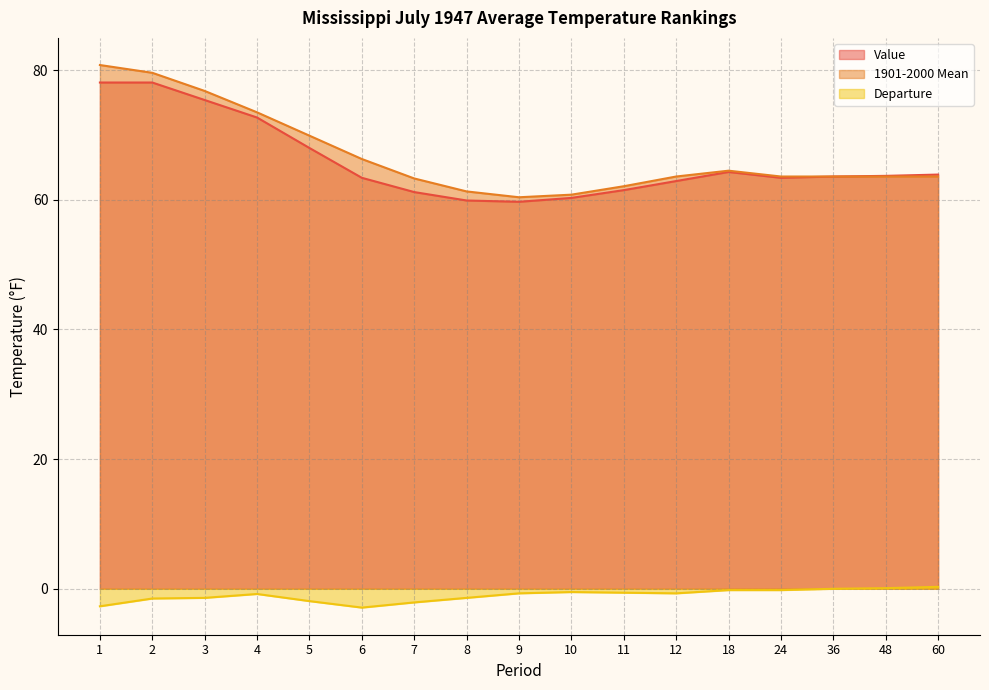

Reading right to left, extract all data points from this chart.

Value: 63.9	63.7	63.6	63.4	64.3	62.9	61.5	60.3	59.7	59.9	61.2	63.4	68.0	72.7	75.4	78.1	78.1
1901-2000 Mean: 63.6	63.6	63.6	63.6	64.5	63.6	62.1	60.8	60.4	61.3	63.3	66.3	69.9	73.5	76.8	79.6	80.8
Departure: 0.3	0.1	0.0	-0.2	-0.2	-0.7	-0.6	-0.5	-0.7	-1.4	-2.1	-2.9	-1.9	-0.8	-1.4	-1.5	-2.7